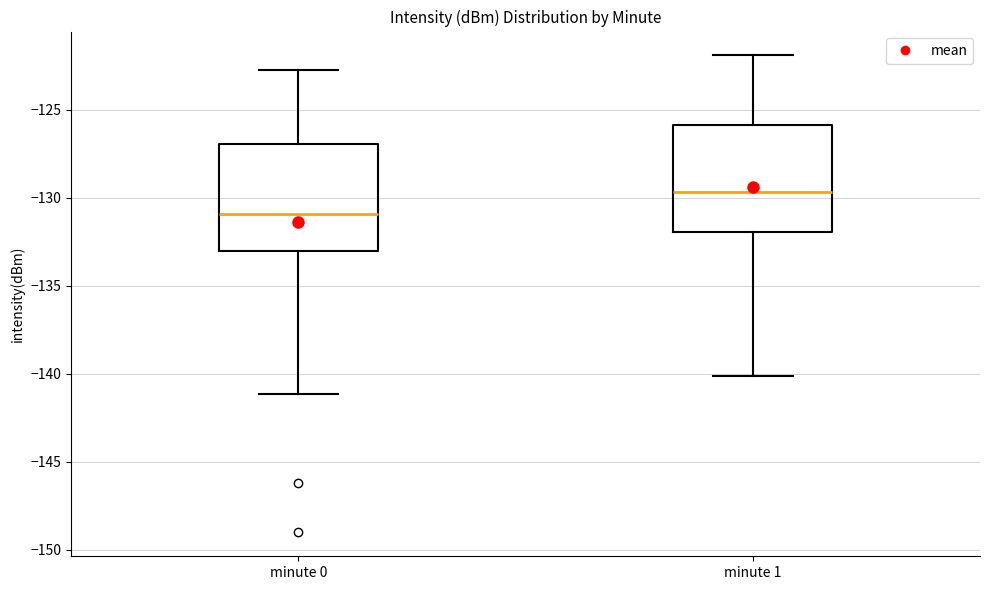

Reading left to right, transcribe this box plot: for each box, give where its median line is, the range the box spans, and where its two whiskers end, as read against the y-axis. The values are not printed on the chart, so give them approximately, as read against the axis.

minute 0: median -131.0, box -133.0 to -127.0, whiskers -141.0 to -122.5
minute 1: median -129.5, box -132.0 to -126.0, whiskers -140.0 to -122.0